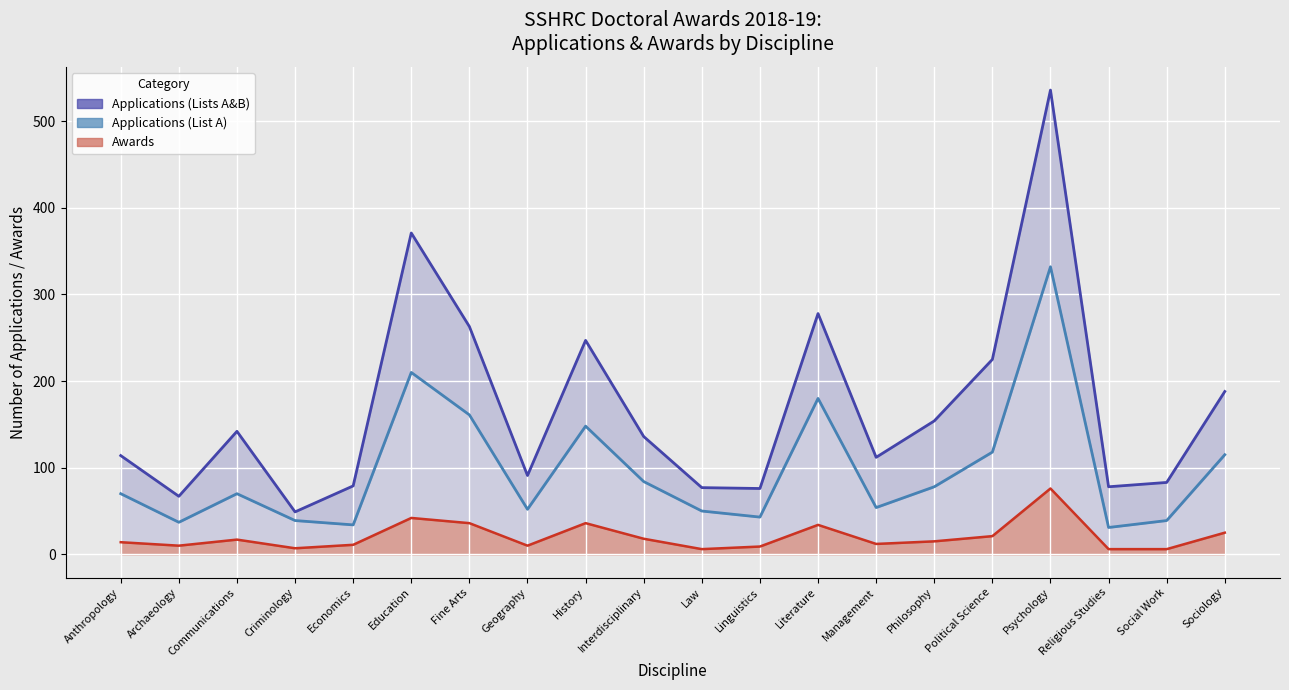

How many lines are shown in the chart?

3